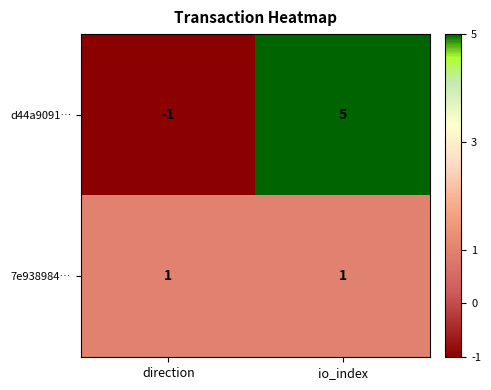

At which category is the sum across all series the highest?

io_index